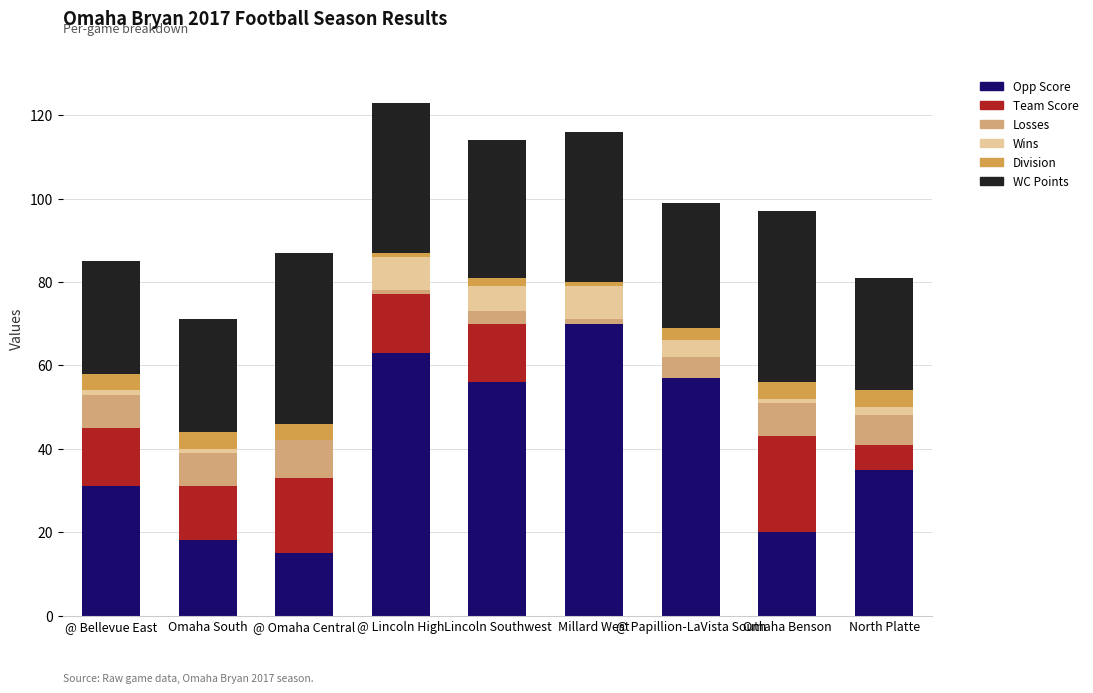

At which label does Opp Score reach its peak?

Millard West